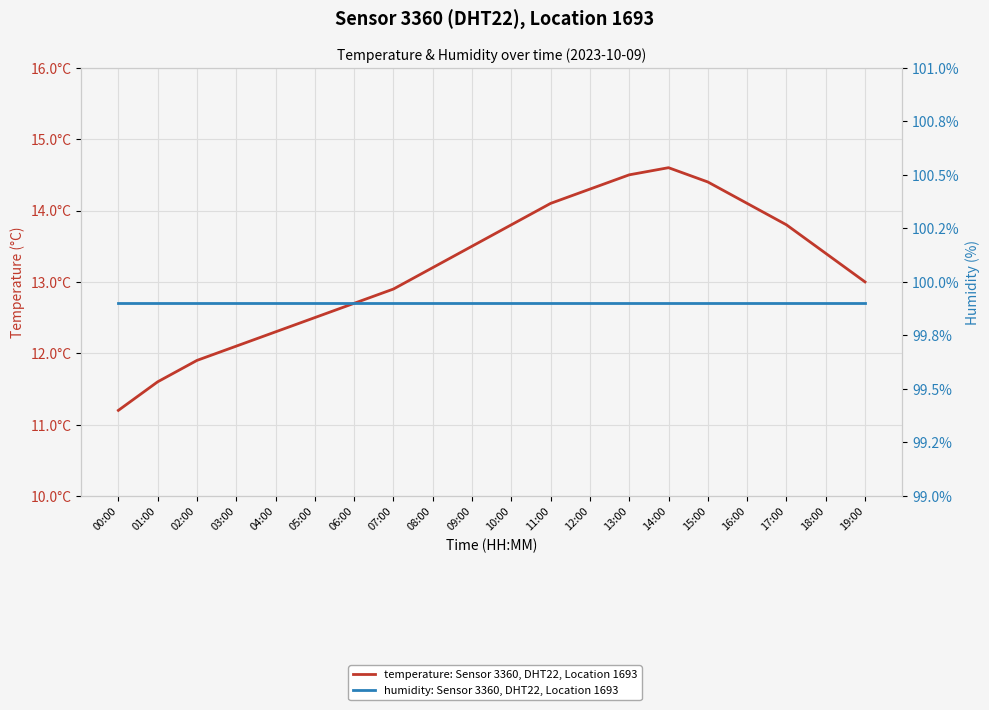

True or false: humidity: Sensor 3360, DHT22, Location 1693 and temperature: Sensor 3360, DHT22, Location 1693 cross at least once.

False